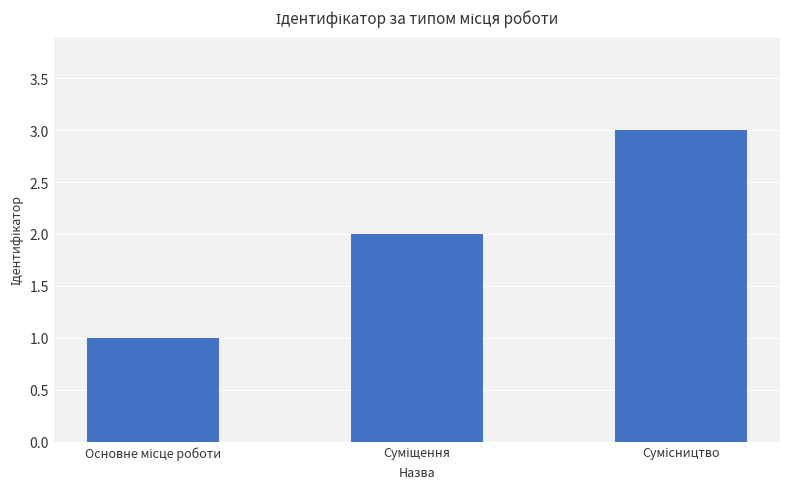

How many bars are there in total?

3